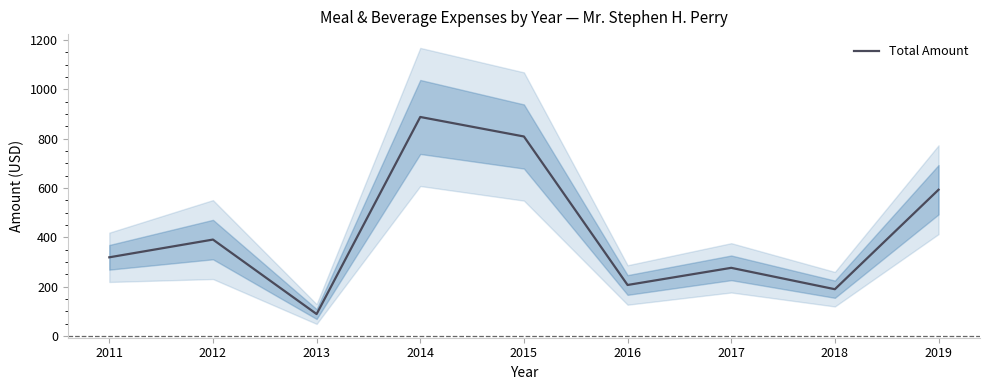

Which category has the lowest value across all series?

2013